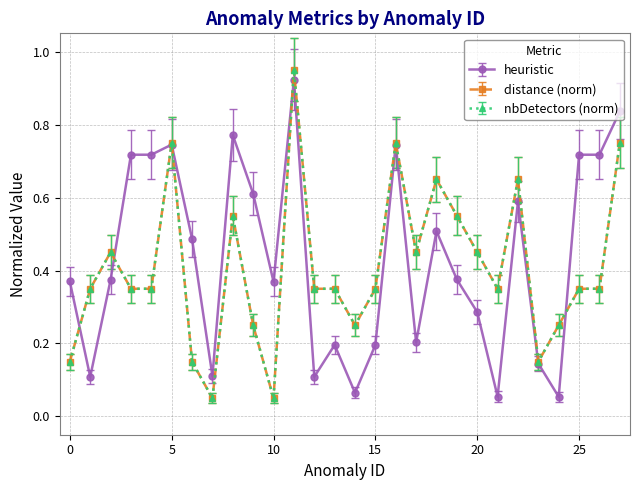

Is this an area chart (filled region under the line)?

No